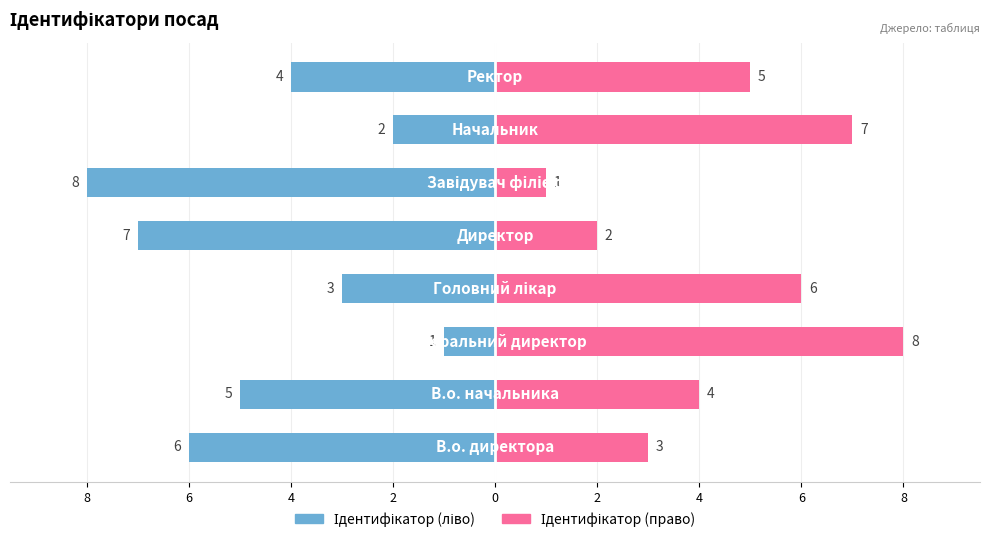

How many bars are there in each group?

2